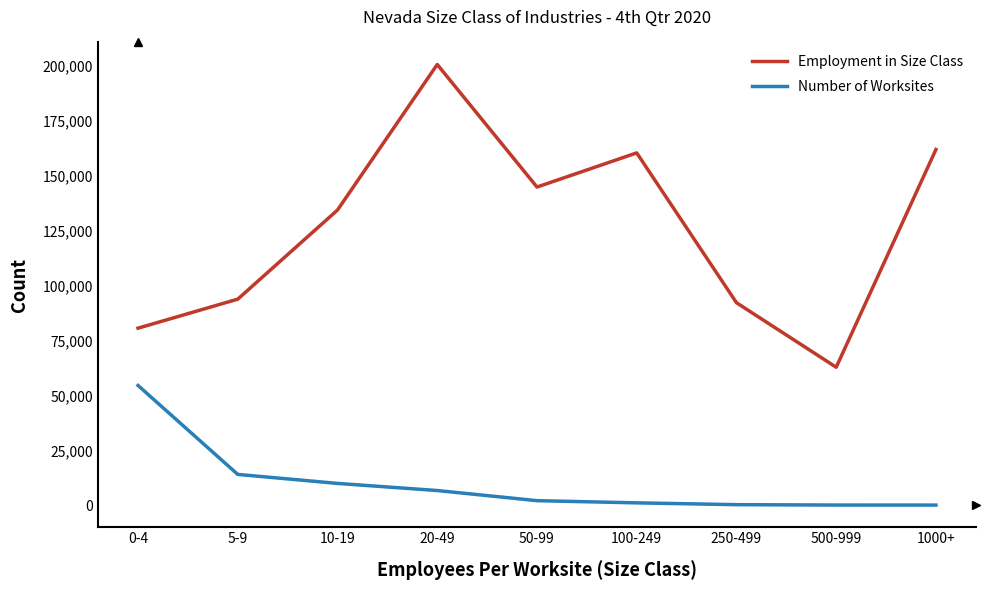

Is it true that Number of Worksites equals 9953 at 10-19?

True